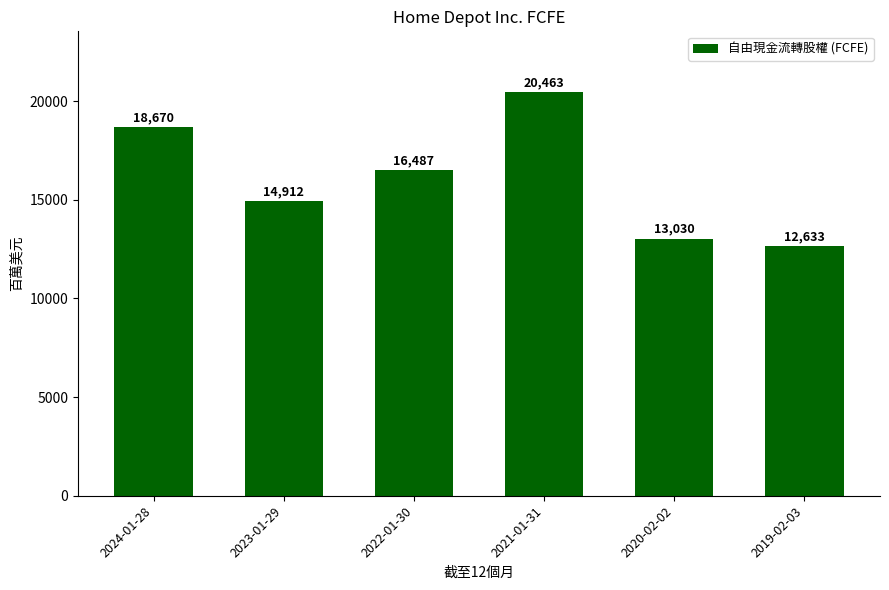

List the labels in order of value, largest first.

2021-01-31, 2024-01-28, 2022-01-30, 2023-01-29, 2020-02-02, 2019-02-03